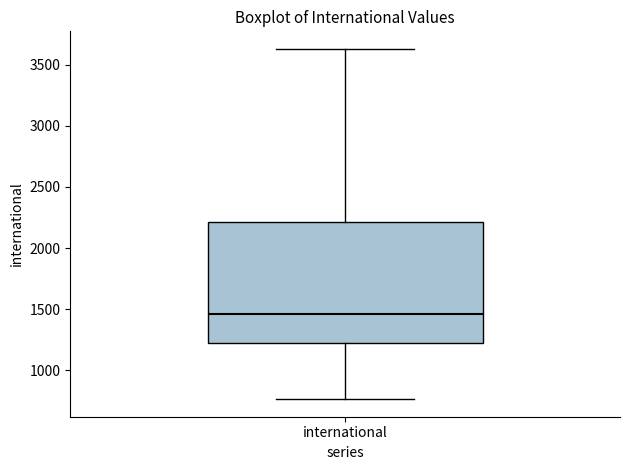

Read this box plot against the y-axis: the position of the median line, the range covered by the box, and the ends of both whiskers. The values are not printed on the chart, so give them approximately, as read against the axis.

median 1450, box 1200 to 2200, whiskers 750 to 3650